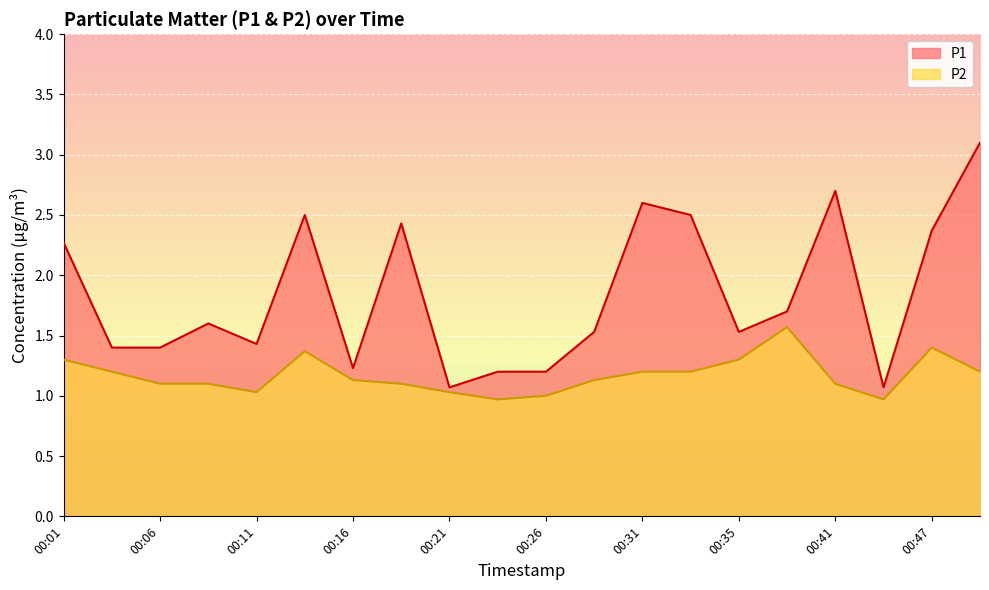

Which category has the highest value in the P2 series?

00:38